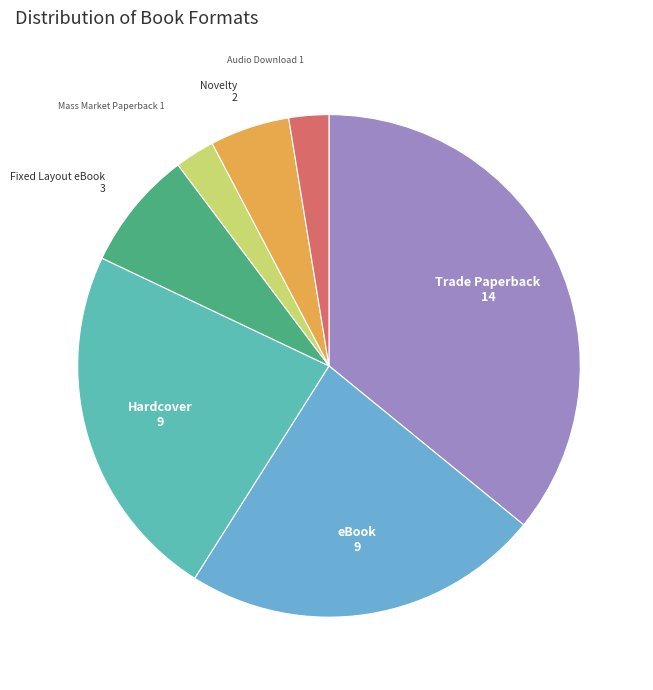

Between eBook and Audio Download, which is larger?

eBook